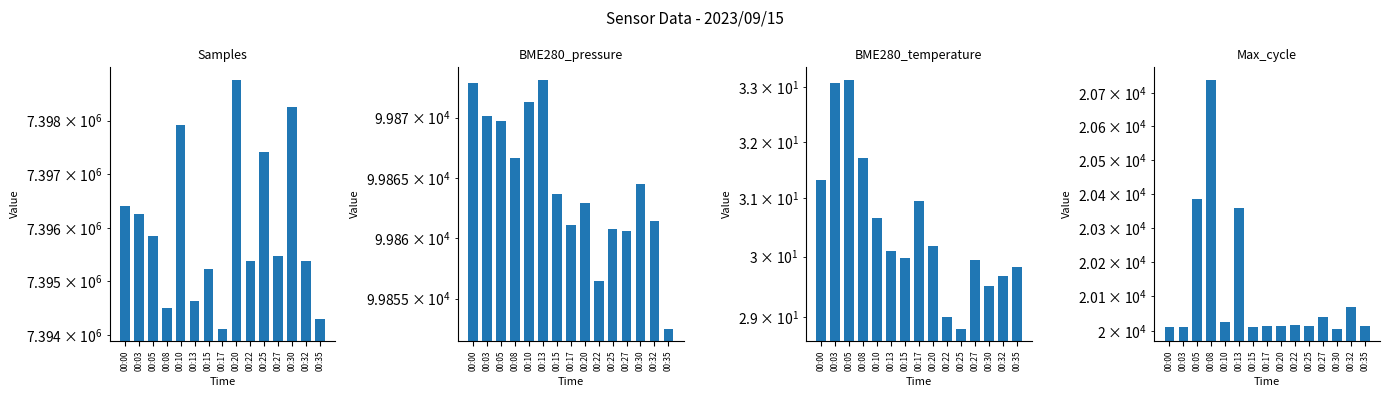

List the series in order of their peak value, highest first.

Samples, BME280_pressure, Max_cycle, BME280_temperature